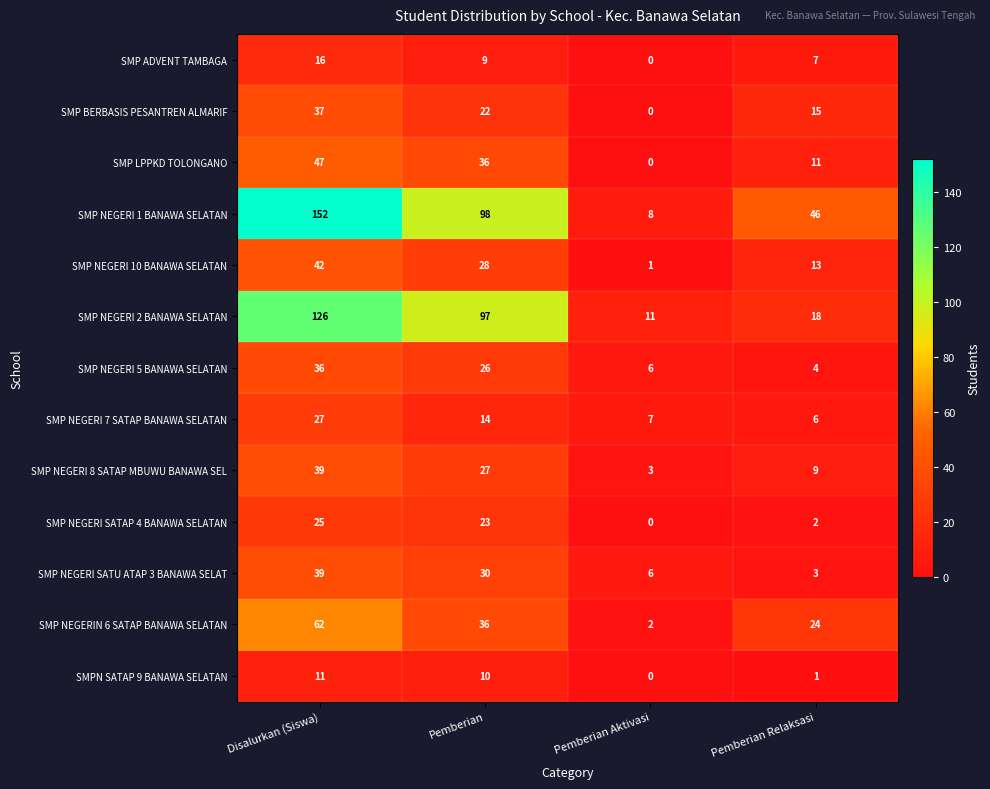

At how many categories does at least one series exceed 61?

2